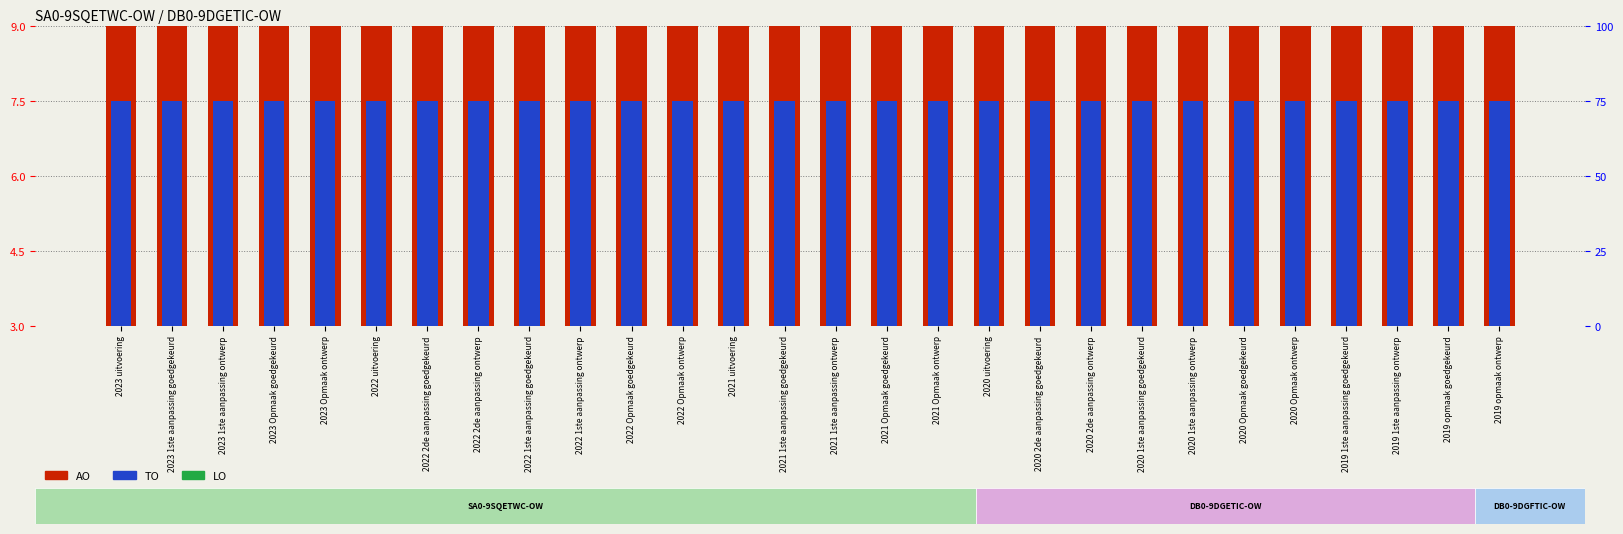

Rank the categories by LO value from lowest to highest.

2023 uitvoering, 2023 1ste aanpassing goedgekeurd, 2023 1ste aanpassing ontwerp, 2023 Opmaak goedgekeurd, 2023 Opmaak ontwerp, 2022 uitvoering, 2022 2de aanpassing goedgekeurd, 2022 2de aanpassing ontwerp, 2022 1ste aanpassing goedgekeurd, 2022 1ste aanpassing ontwerp, 2022 Opmaak goedgekeurd, 2022 Opmaak ontwerp, 2021 uitvoering, 2021 1ste aanpassing goedgekeurd, 2021 1ste aanpassing ontwerp, 2021 Opmaak goedgekeurd, 2021 Opmaak ontwerp, 2020 uitvoering, 2020 2de aanpassing goedgekeurd, 2020 2de aanpassing ontwerp, 2020 1ste aanpassing goedgekeurd, 2020 1ste aanpassing ontwerp, 2020 Opmaak goedgekeurd, 2020 Opmaak ontwerp, 2019 1ste aanpassing goedgekeurd, 2019 1ste aanpassing ontwerp, 2019 opmaak goedgekeurd, 2019 opmaak ontwerp